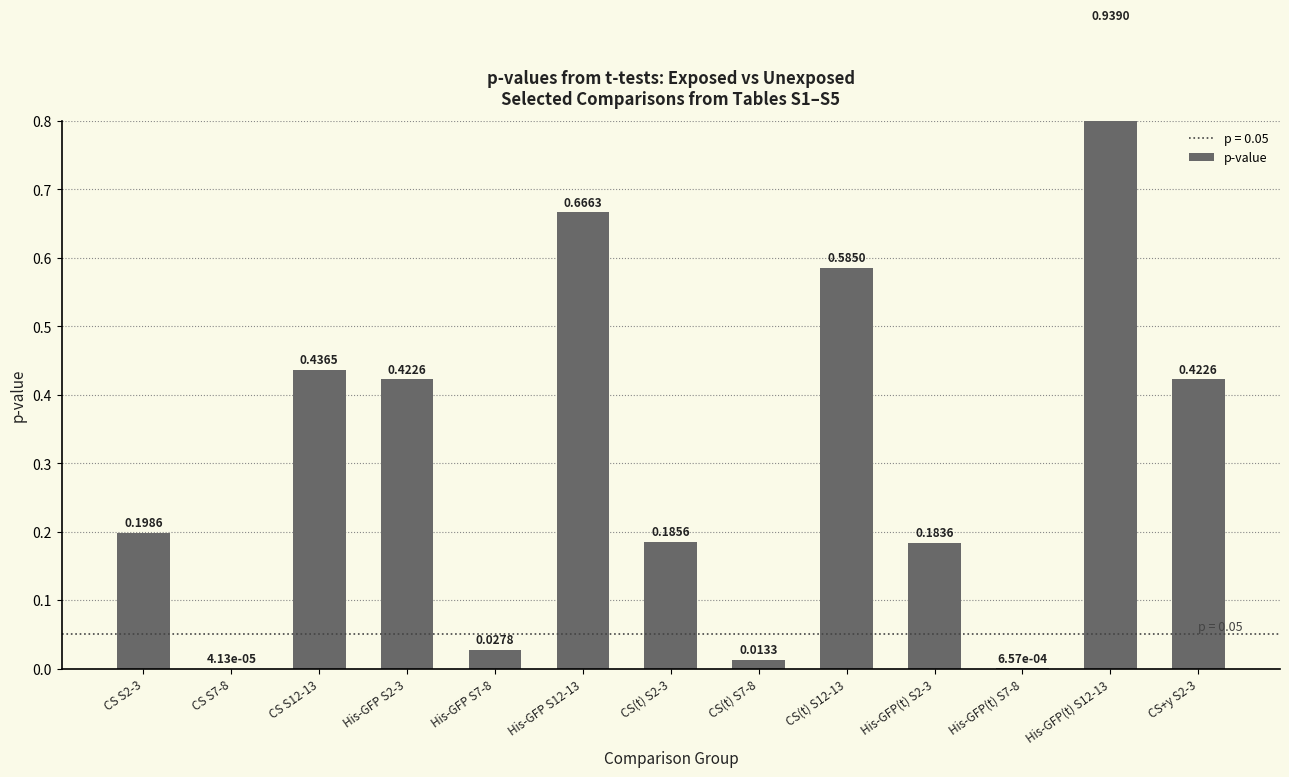

The chart shows a value of 0.1 at His-GFP S2-3. True or false?

False